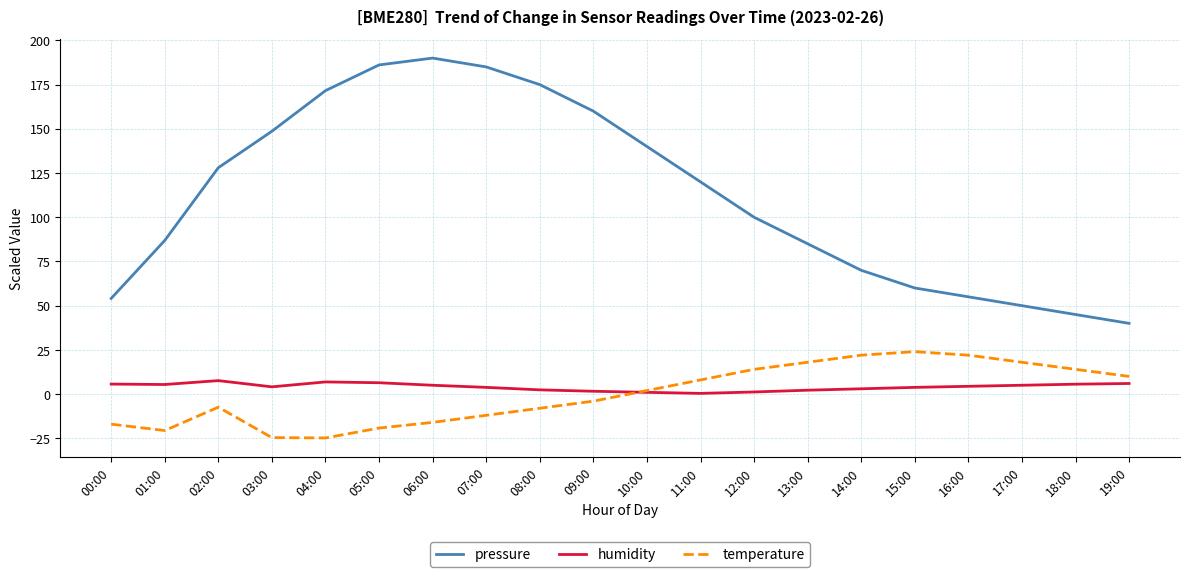

How many lines are shown in the chart?

3